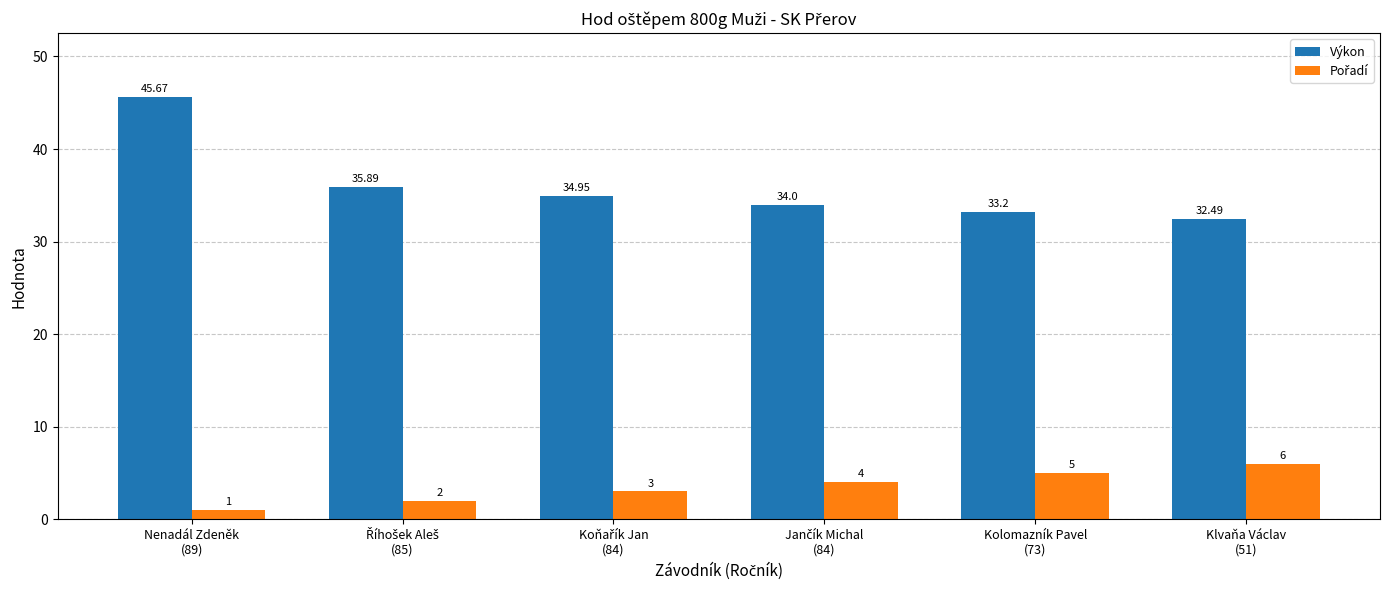

At how many categories does at least one series exceed 31?

6